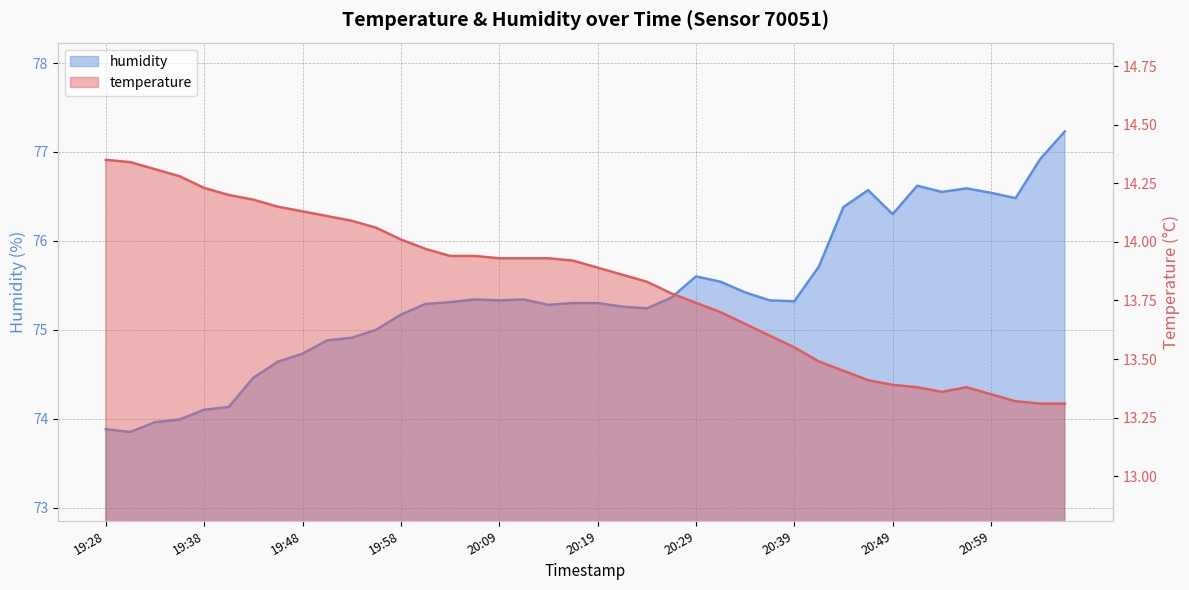

What is the smallest value displayed?

13.3